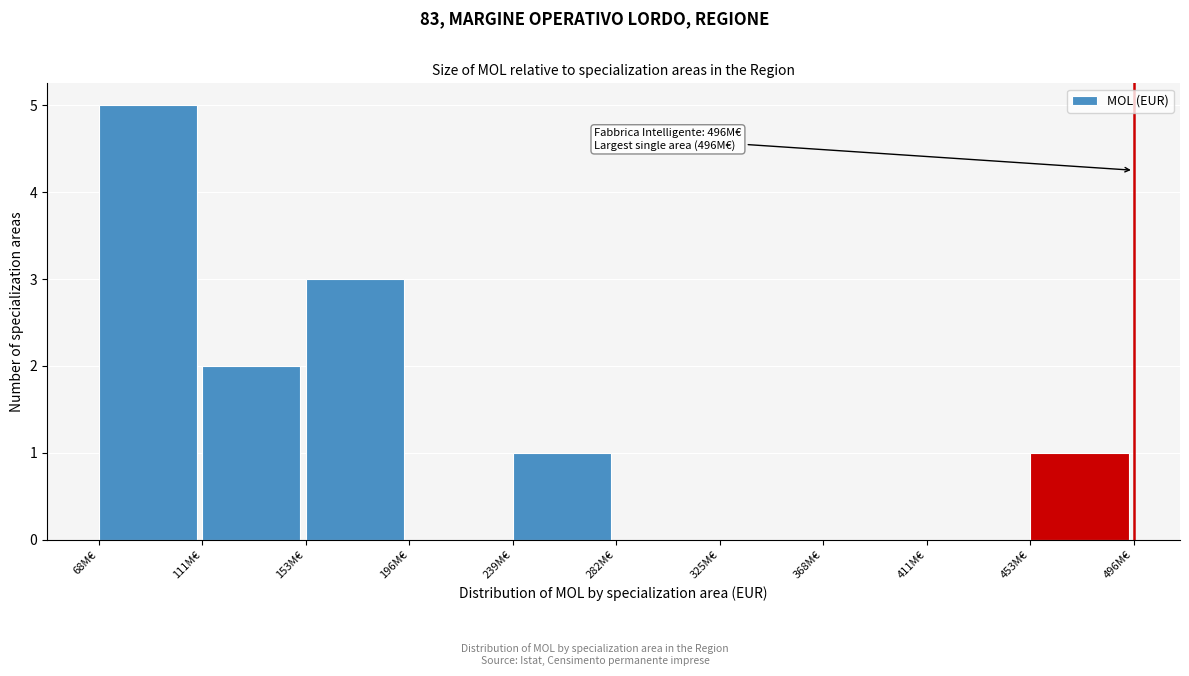

Reading right to left, transcribe all the data shown in this chart.

453M€=1	411M€=0	368M€=0	325M€=0	282M€=0	239M€=1	196M€=0	153M€=3	111M€=2	68M€=5